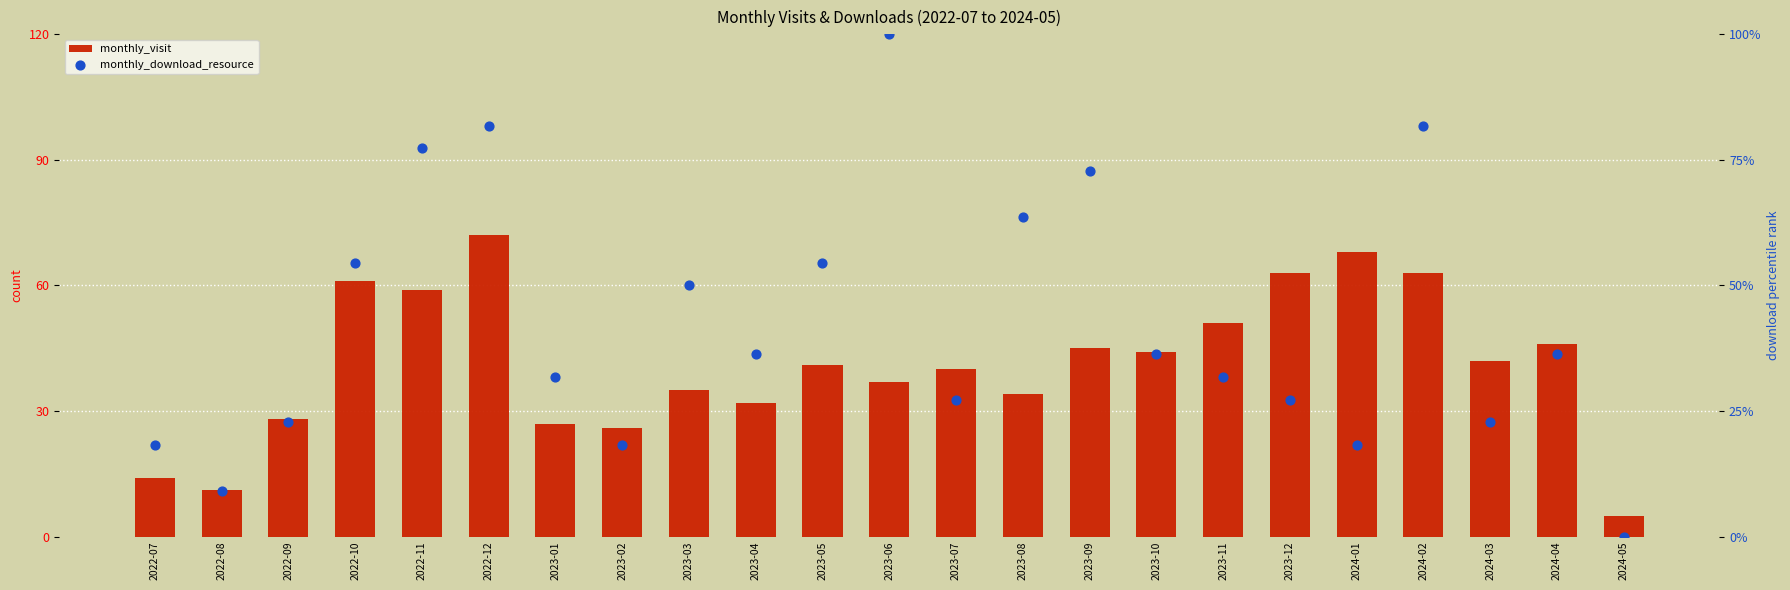

Which series contains the highest Y value?

monthly_download_resource